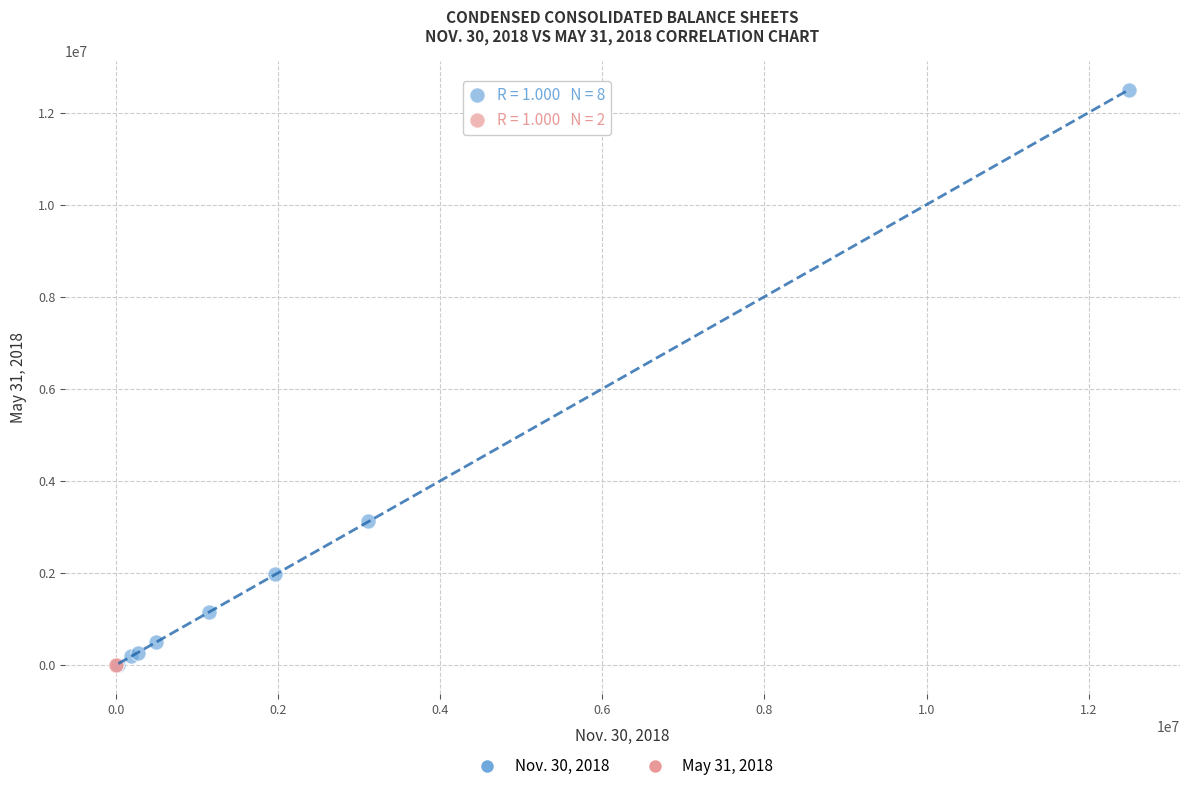

Which series has the widest spread of Y values?

Nov. 30, 2018